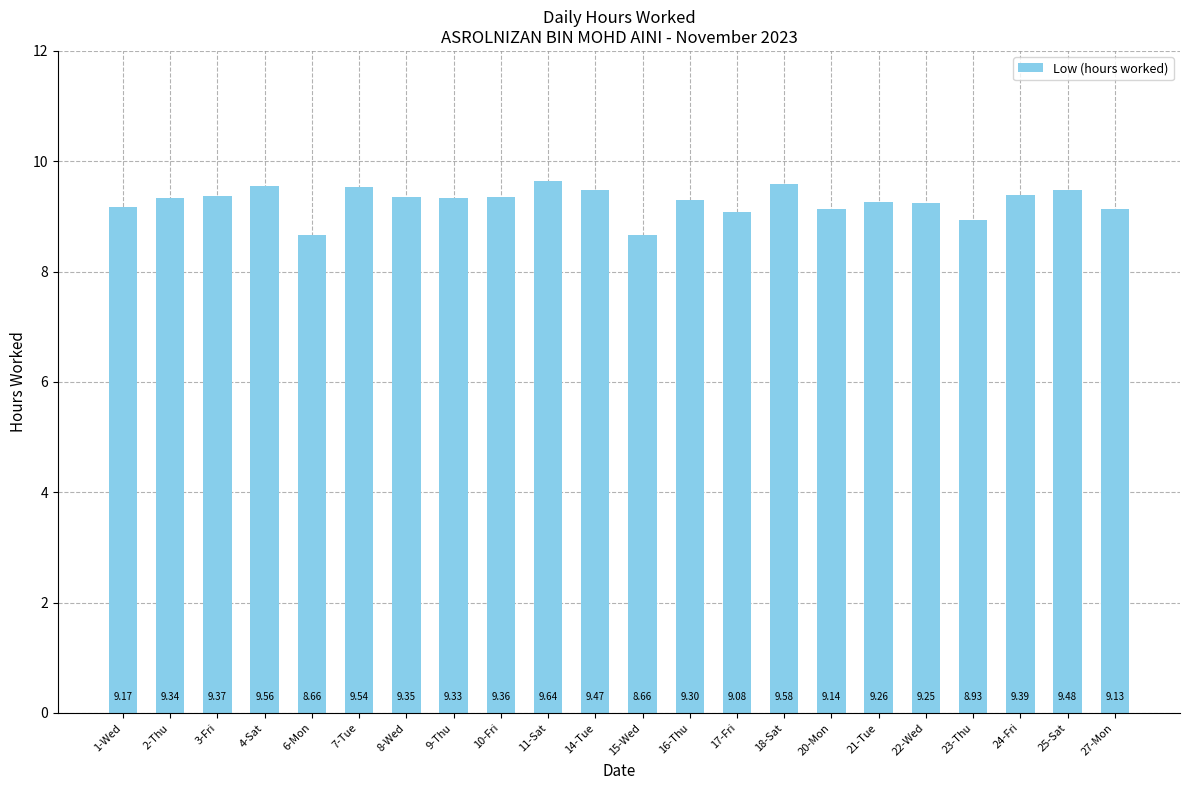

What is the value of the 20th bar from the left?

9.4